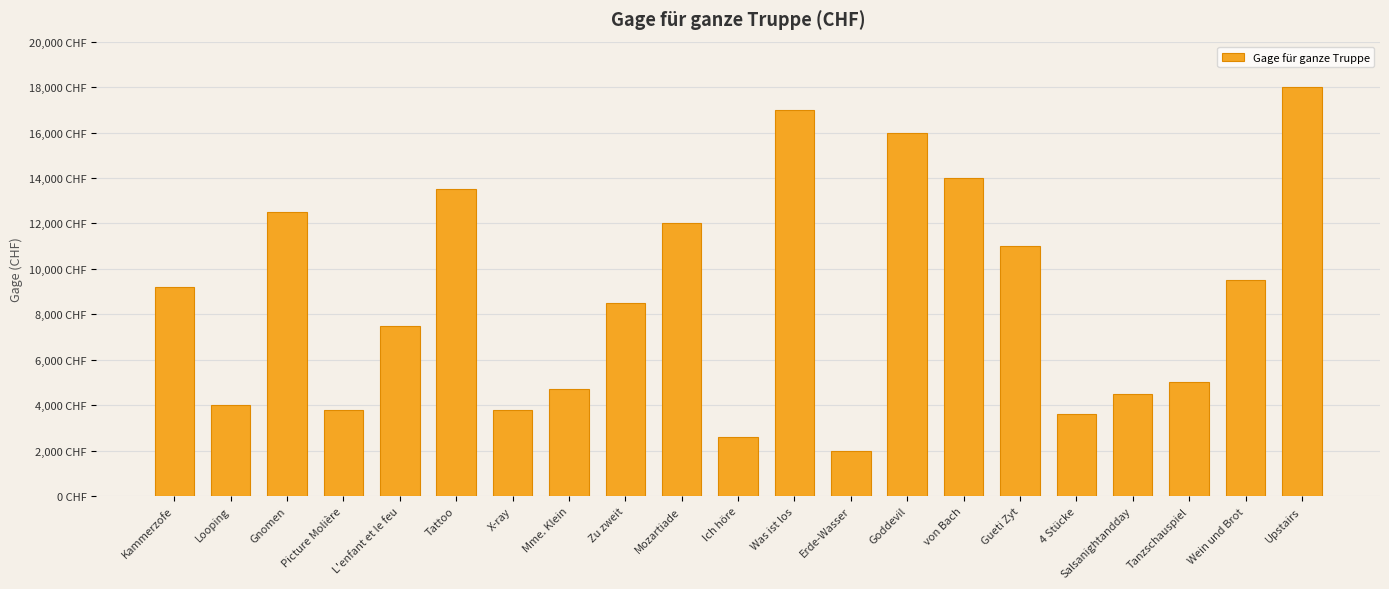

Are the bars horizontal?

No